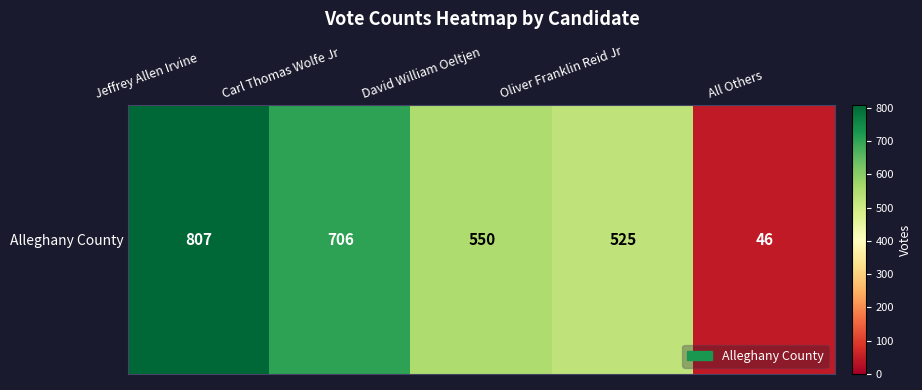

True or false: the data shows 706 at Carl Thomas Wolfe Jr.

True